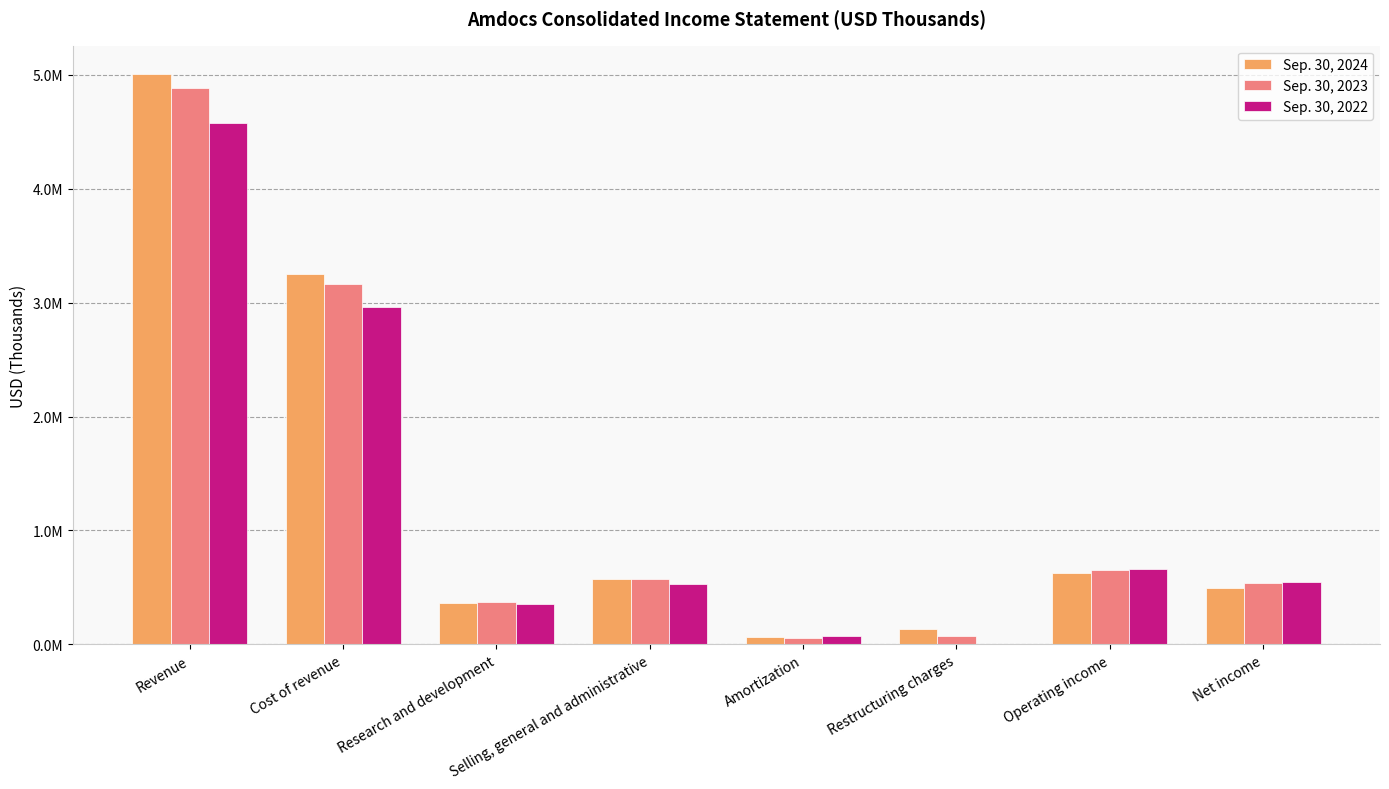

At which label does Sep. 30, 2022 first exceed 549501?

Revenue